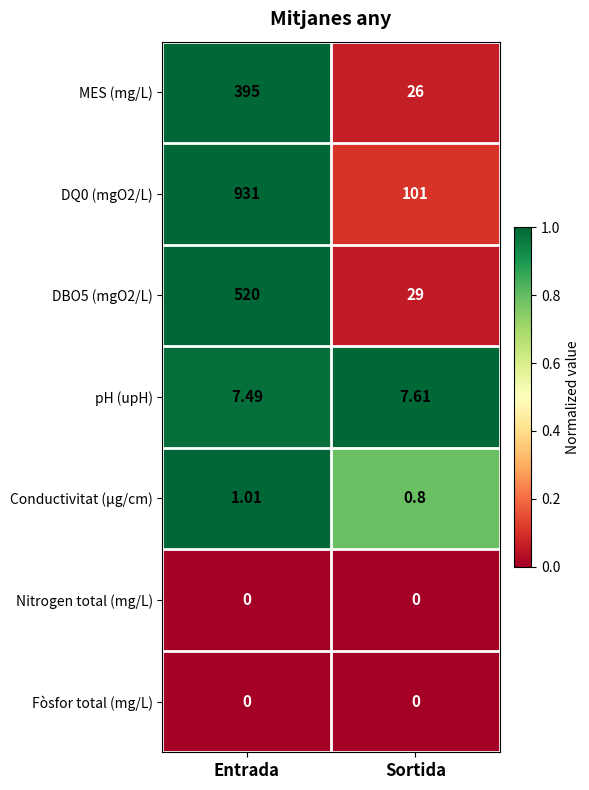

Is the value of pH (upH) at Entrada greater than the value of Nitrogen total (mg/L) at Entrada?

Yes